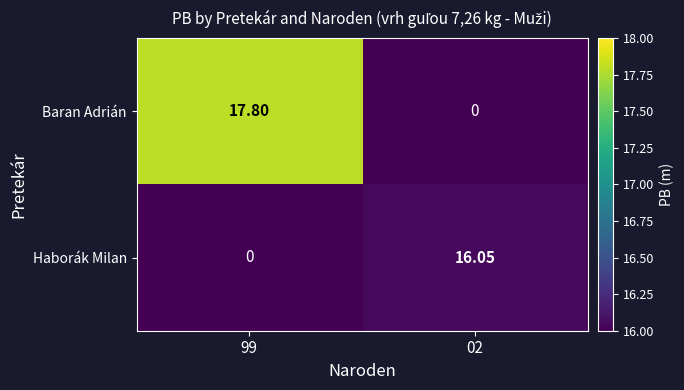

Which series has the largest total across all categories?

Baran Adrián